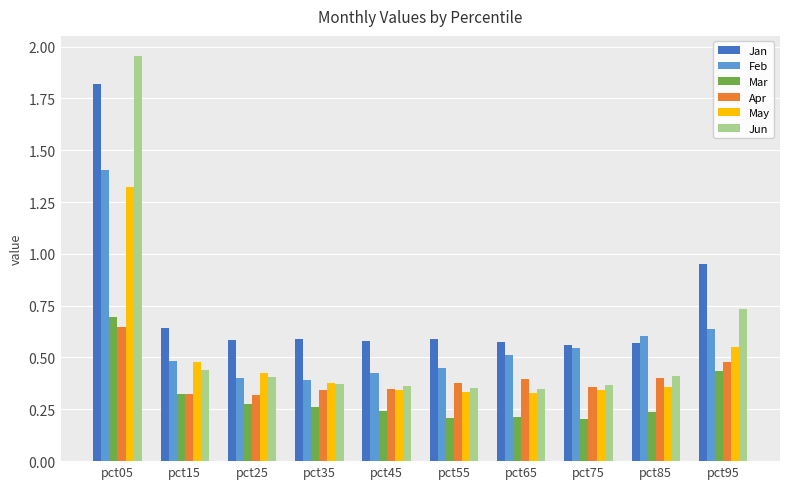

True or false: Jan has a value of 0.6 at pct15.

True